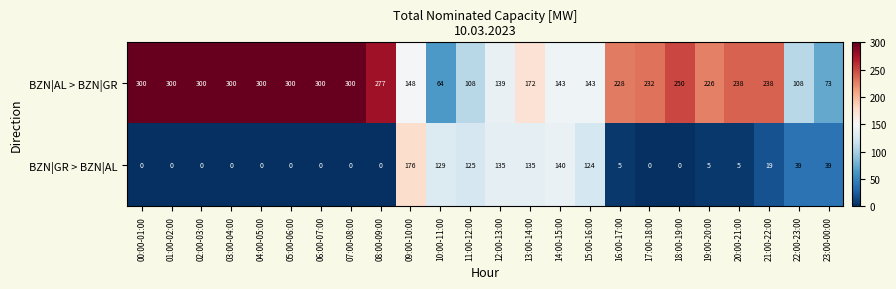

What is the minimum value for BZN|AL > BZN|GR?

64